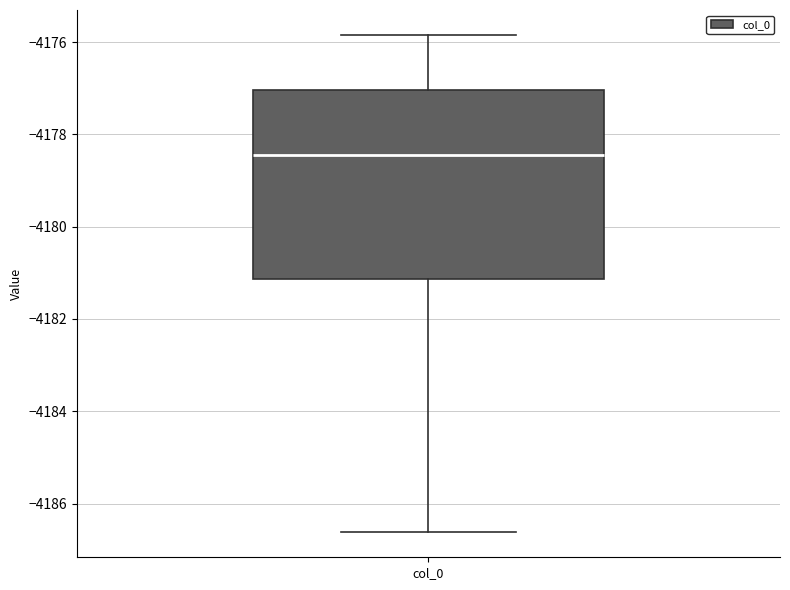

Where does the median line of the box for col_0 sit on the y-axis? The values are not printed on the chart, so give them approximately, as read against the axis.

-4178.4